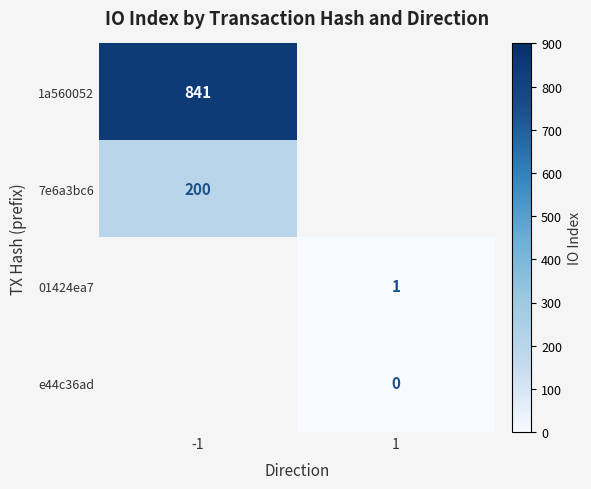

The value of 1a560052 at -1 is 841. True or false?

True